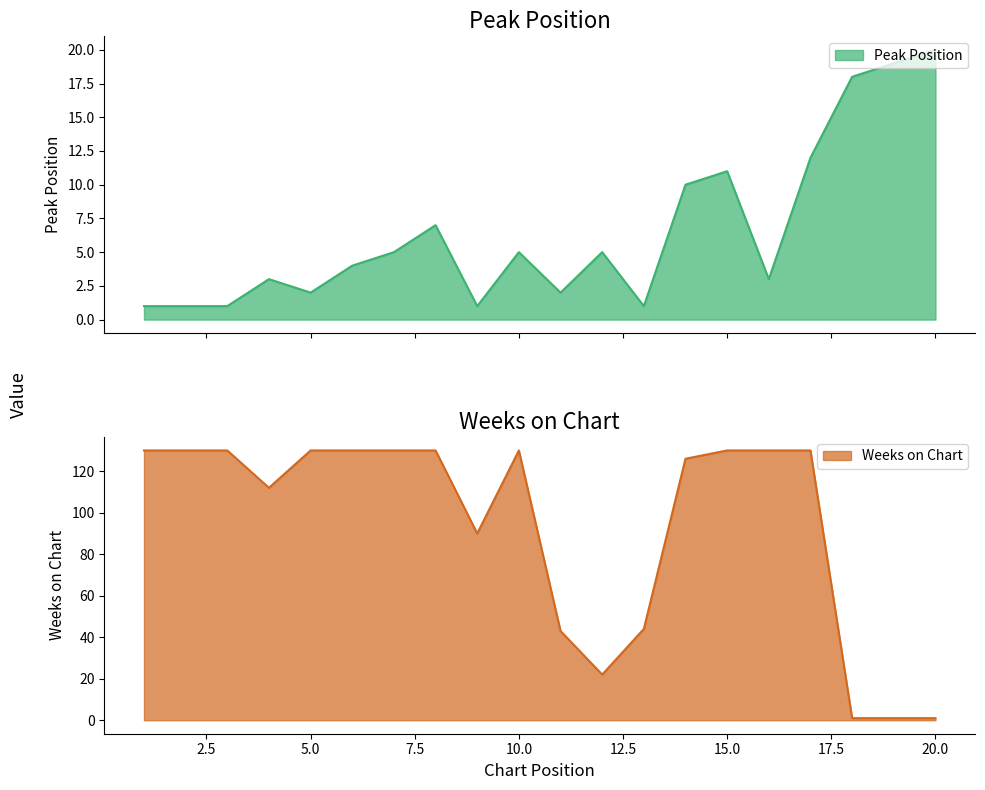

How many interior local valleys does the Weeks on Chart series have?

3